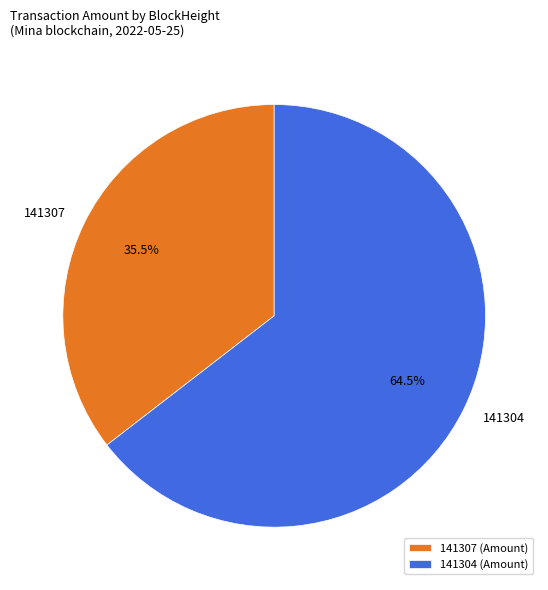

Does 141304 account for over 50% of the chart?

Yes